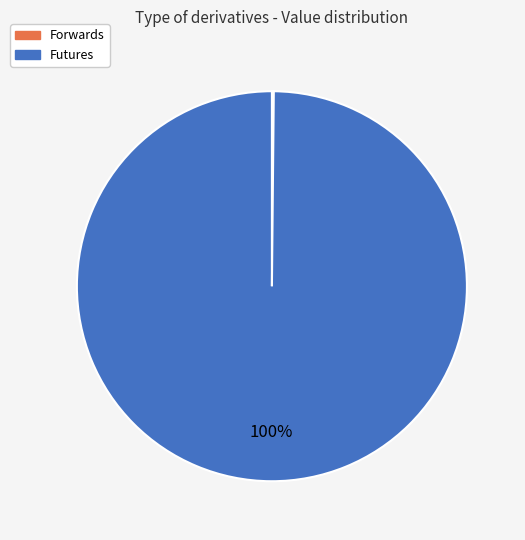

To the nearest percent, what percentage of the pie is Futures?

100%